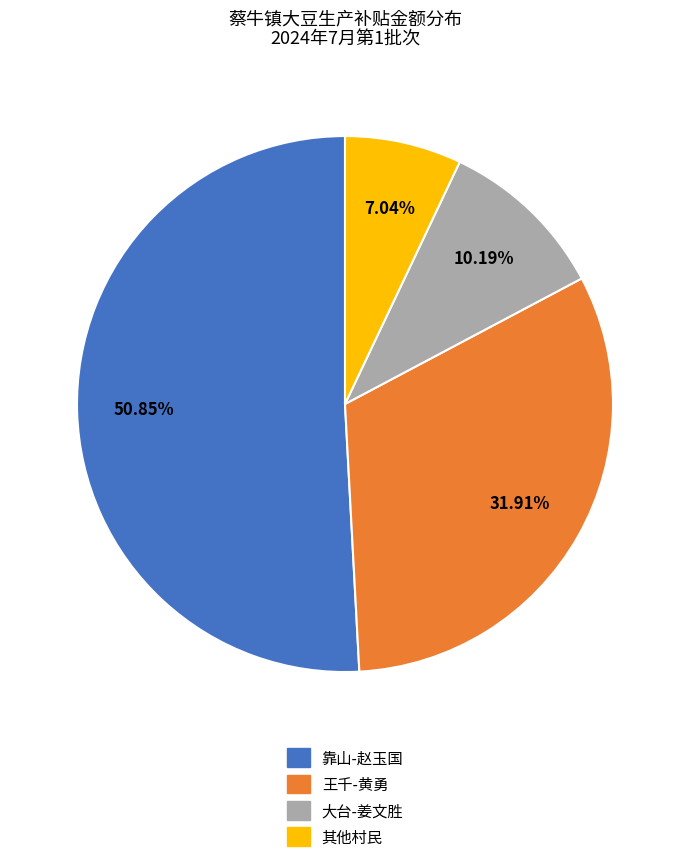

Does any single category account for the majority?

Yes